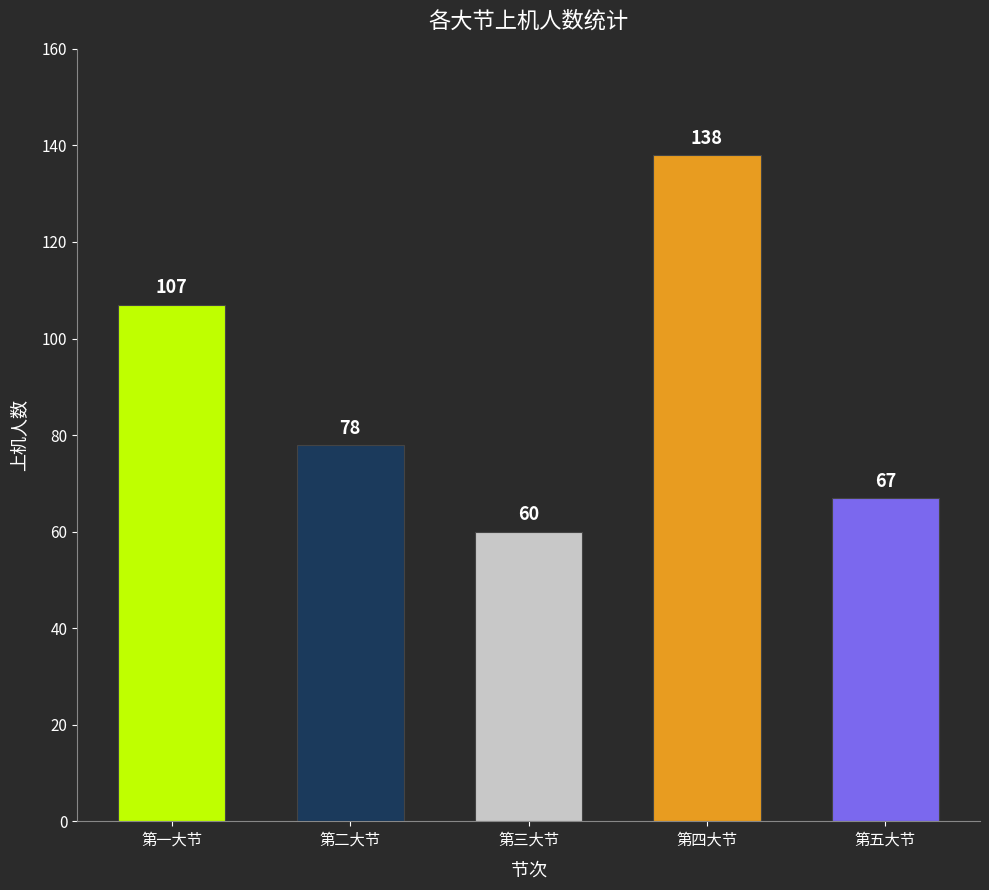

Reading right to left, list all the values displayed in this chart.

第五大节=67	第四大节=138	第三大节=60	第二大节=78	第一大节=107